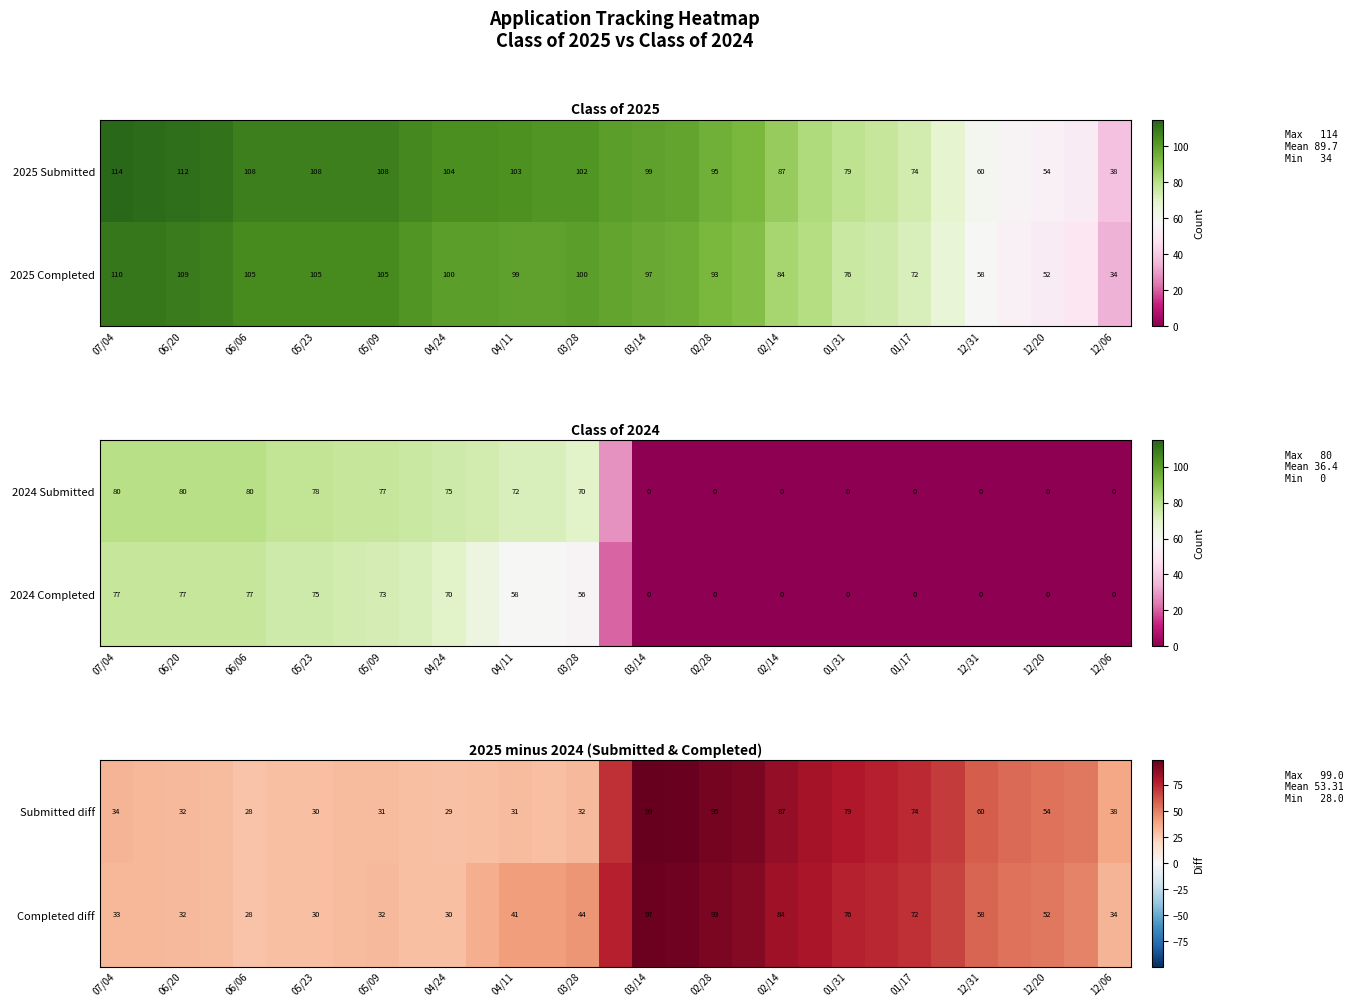

The Submitted diff series shows 45 at 04/24. True or false?

False